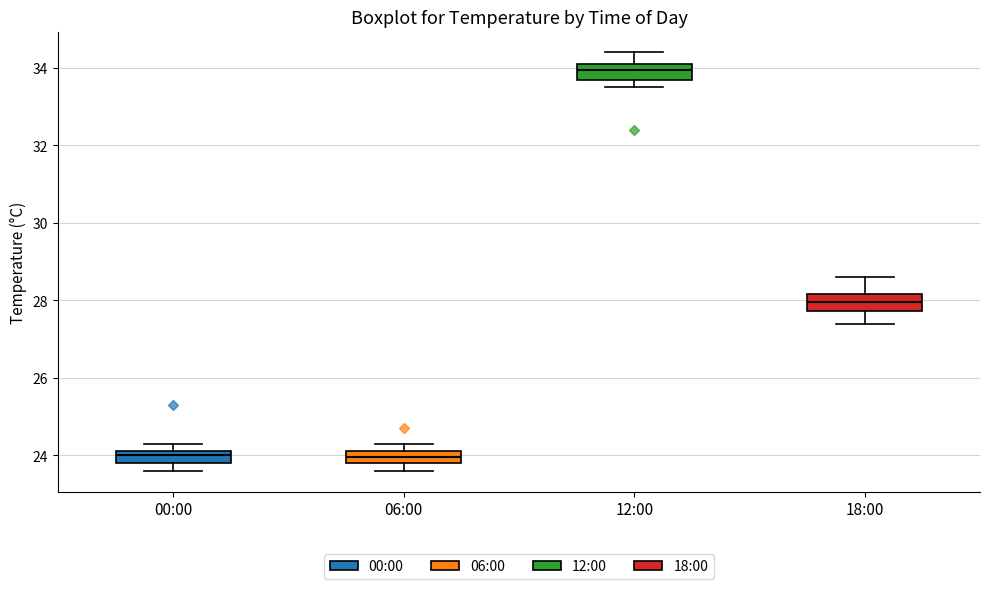

Where does the lower whisker of the box for 12:00 end on the y-axis? The values are not printed on the chart, so give them approximately, as read against the axis.

33.6